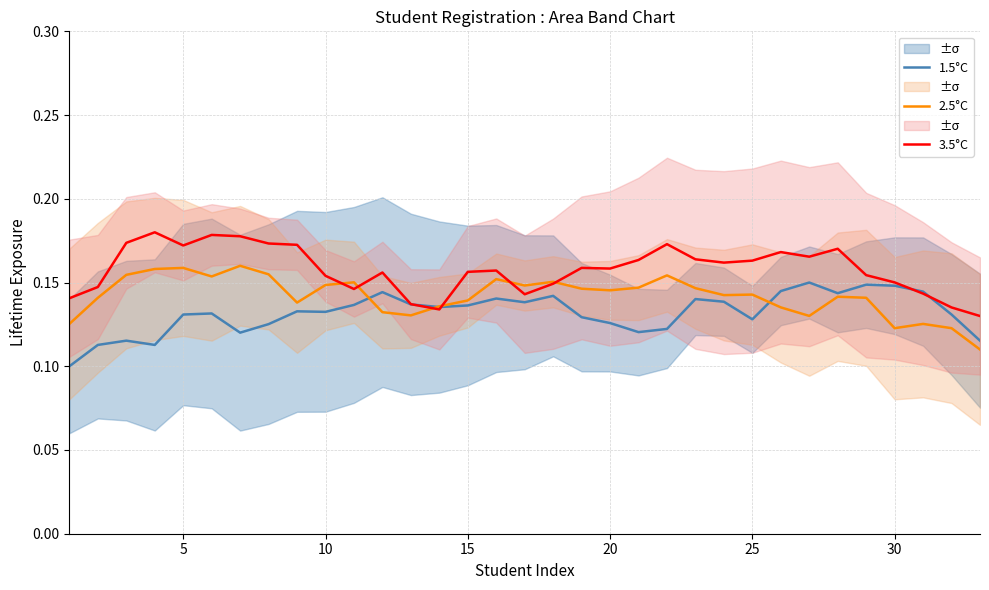

The value of 2.5°C at 20 is 0.2. True or false?

False